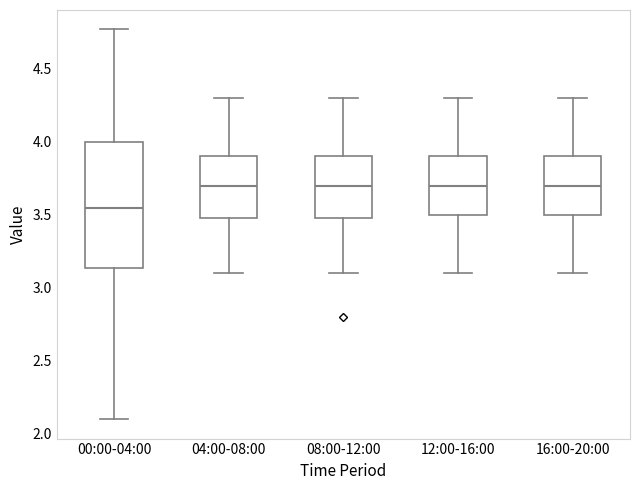

Where is the lower edge of the box for 12:00-16:00 on the y-axis? The values are not printed on the chart, so give them approximately, as read against the axis.

3.50